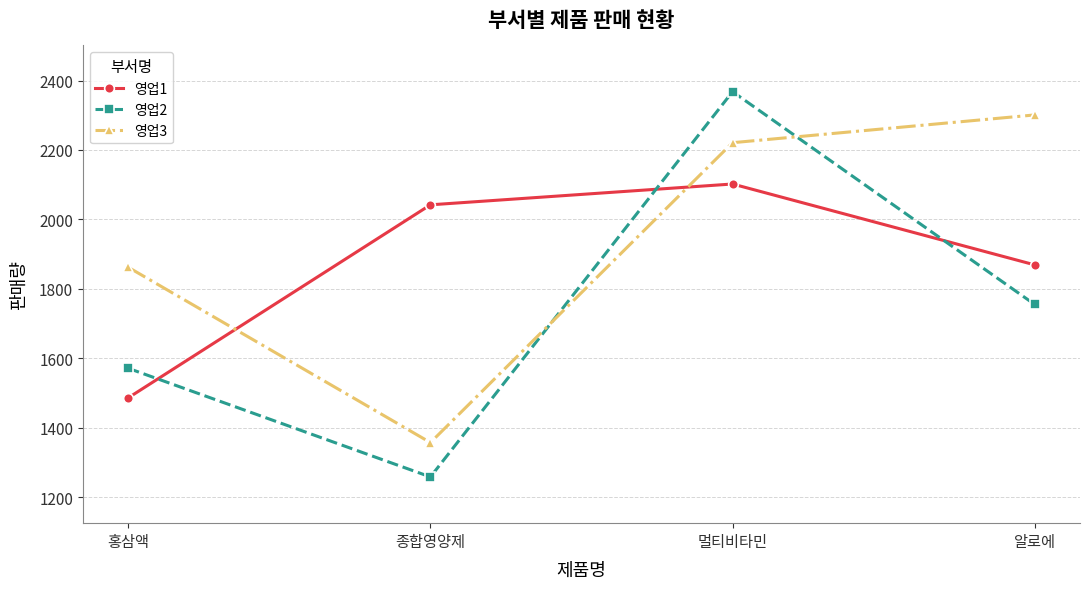

List the series in order of their overall mean, lowest first.

영업2, 영업1, 영업3